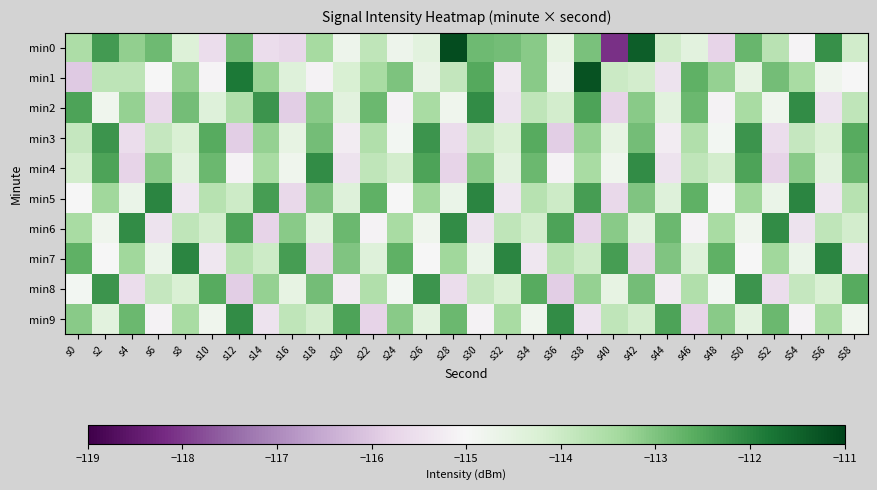

At which category does the chart reach its minimum across all series?

s40